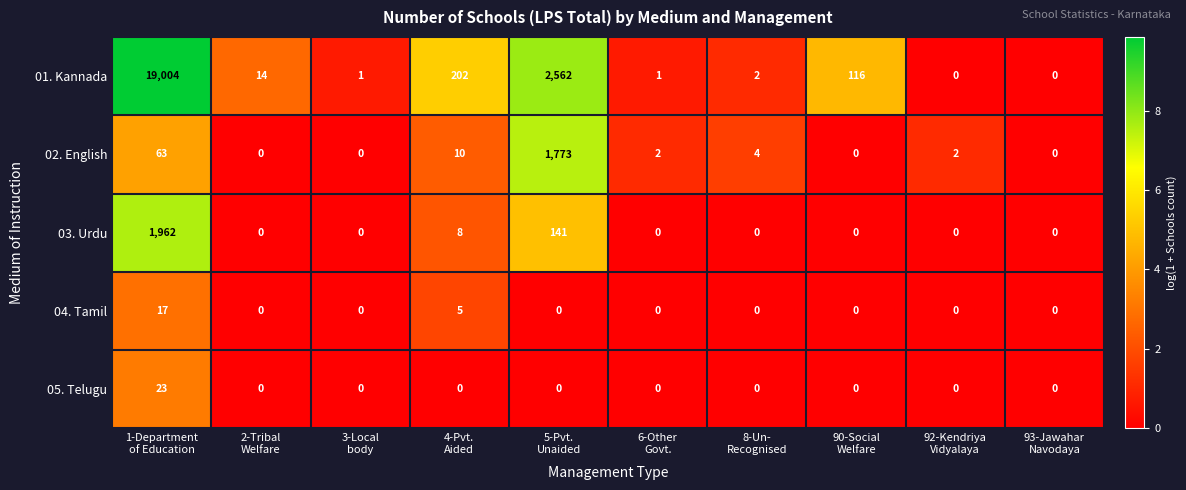

Which series has the largest range (max minus min)?

01. Kannada